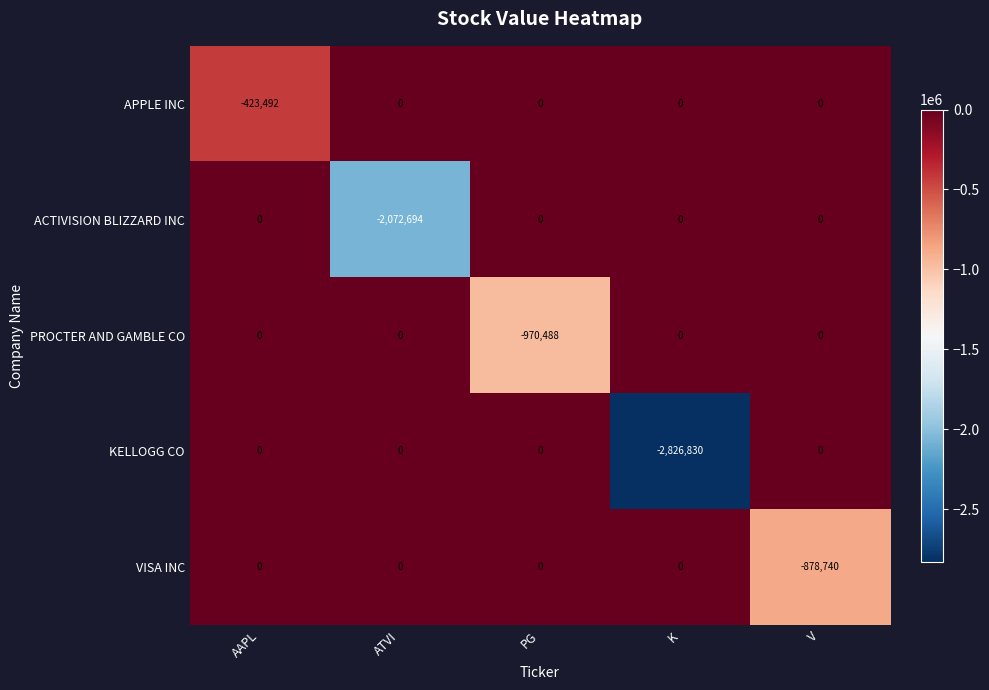

Reading right to left, transcribe all the data shown in this chart.

APPLE INC: V=0	K=0	PG=0	ATVI=0	AAPL=-423492
ACTIVISION BLIZZARD INC: V=0	K=0	PG=0	ATVI=-2072694	AAPL=0
PROCTER AND GAMBLE CO: V=0	K=0	PG=-970488	ATVI=0	AAPL=0
KELLOGG CO: V=0	K=-2826830	PG=0	ATVI=0	AAPL=0
VISA INC: V=-878740	K=0	PG=0	ATVI=0	AAPL=0